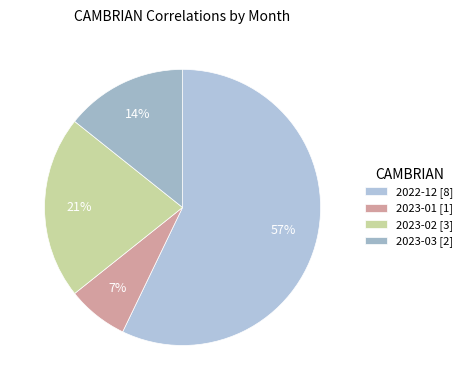

Is there any slice that represents more than half of the pie?

Yes